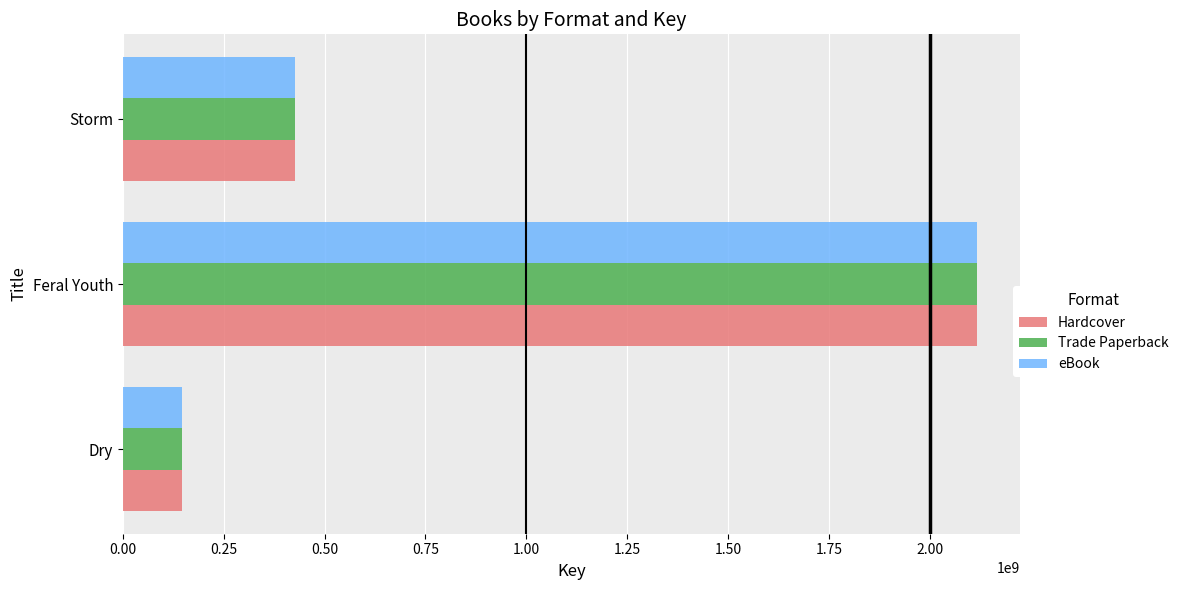

At which label is Hardcover closest to 1131522480?

Storm